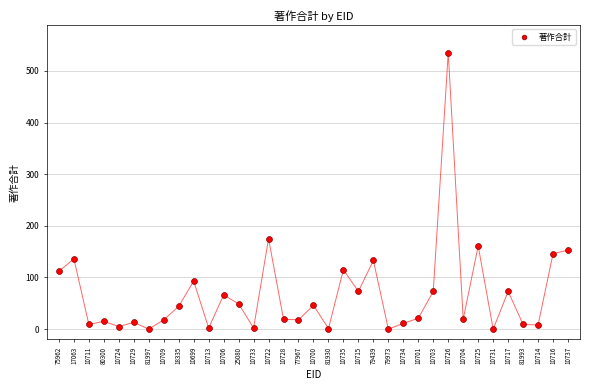

What Y value in the scatter plot is closest to 267?

175